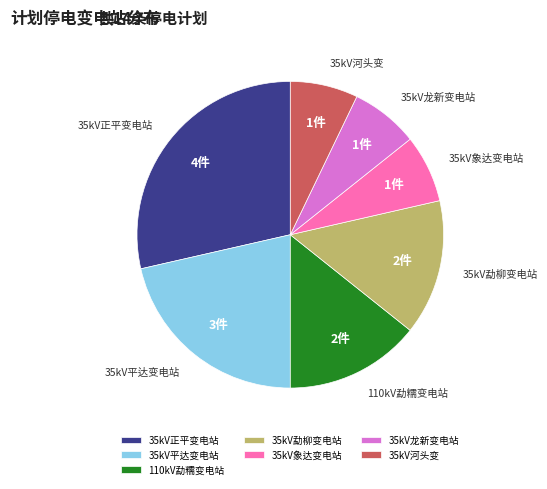

The 110kV勐糯变电站 slice represents 14% of the pie. True or false?

True